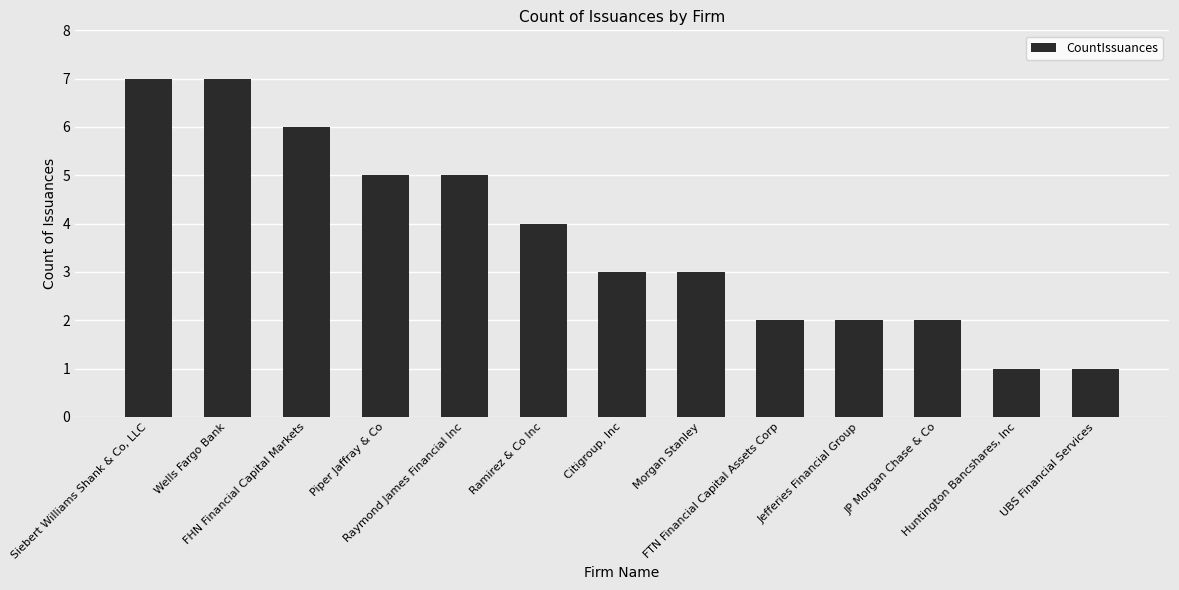

True or false: the data shows 3 at Ramirez & Co Inc.

False